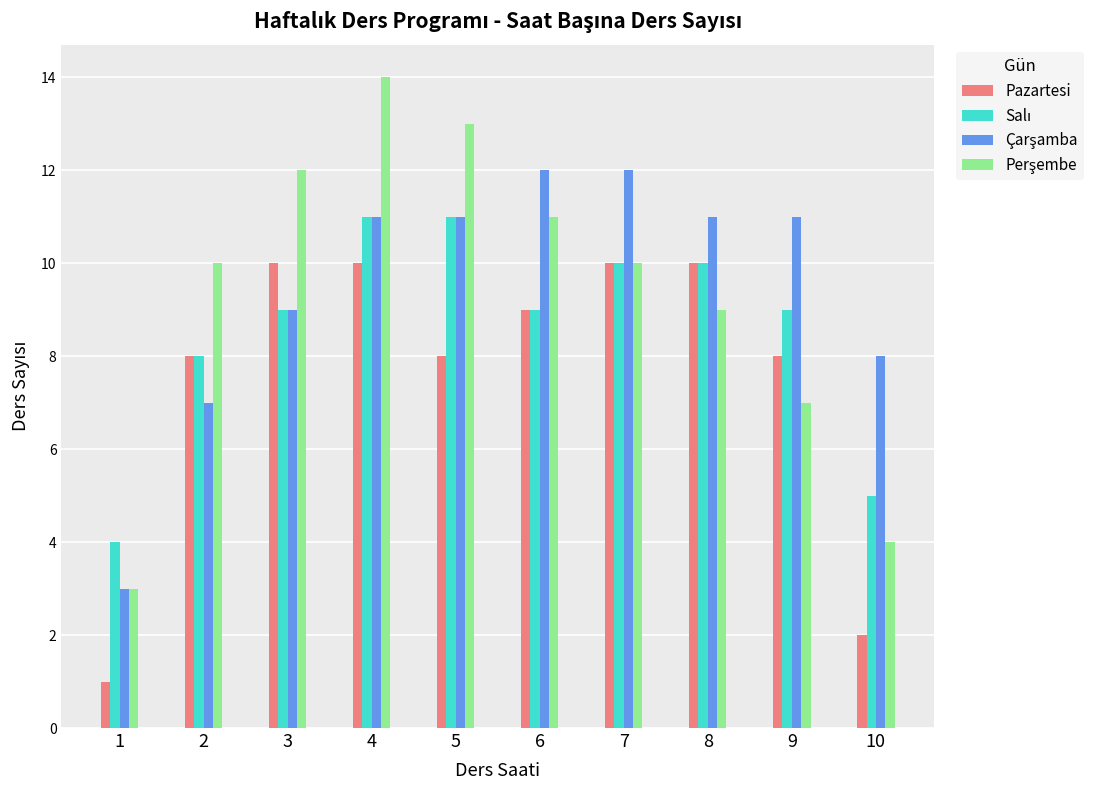

What is the smallest value displayed?

1